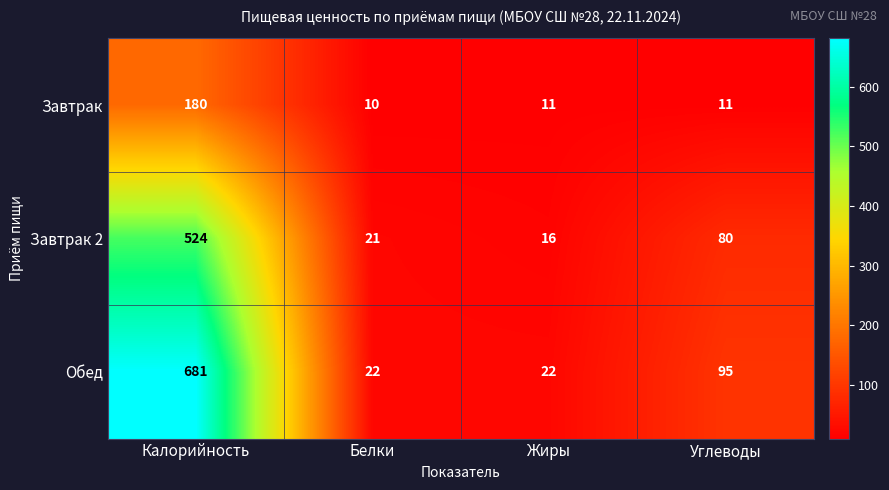

At which category does the chart reach its minimum across all series?

Белки